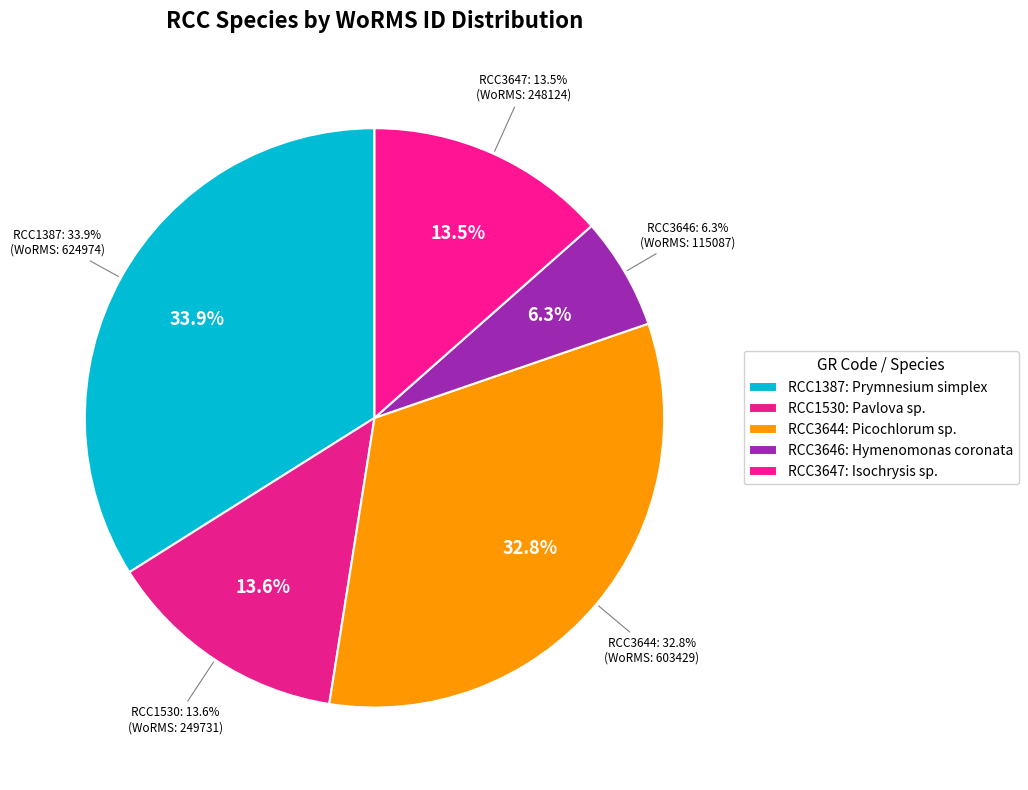

How many slices are in this pie chart?

5